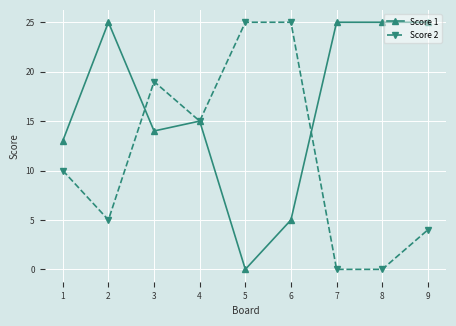

How many lines are shown in the chart?

2